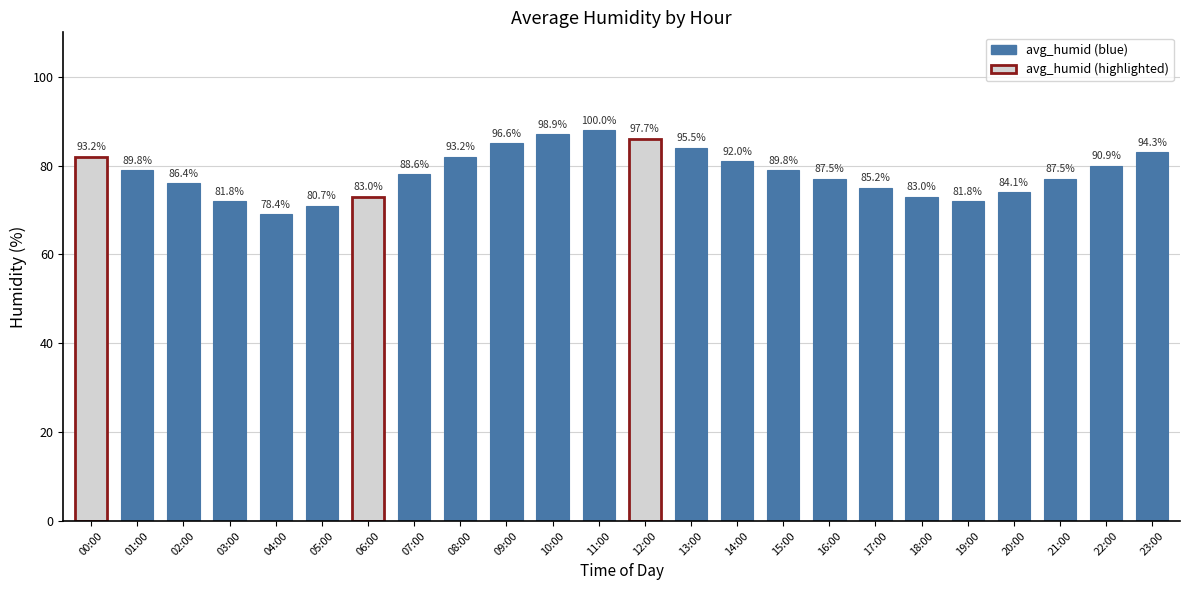

List the labels in order of value, smallest first.

04:00, 05:00, 03:00, 19:00, 06:00, 18:00, 20:00, 17:00, 02:00, 16:00, 21:00, 07:00, 01:00, 15:00, 22:00, 14:00, 00:00, 08:00, 23:00, 13:00, 09:00, 12:00, 10:00, 11:00